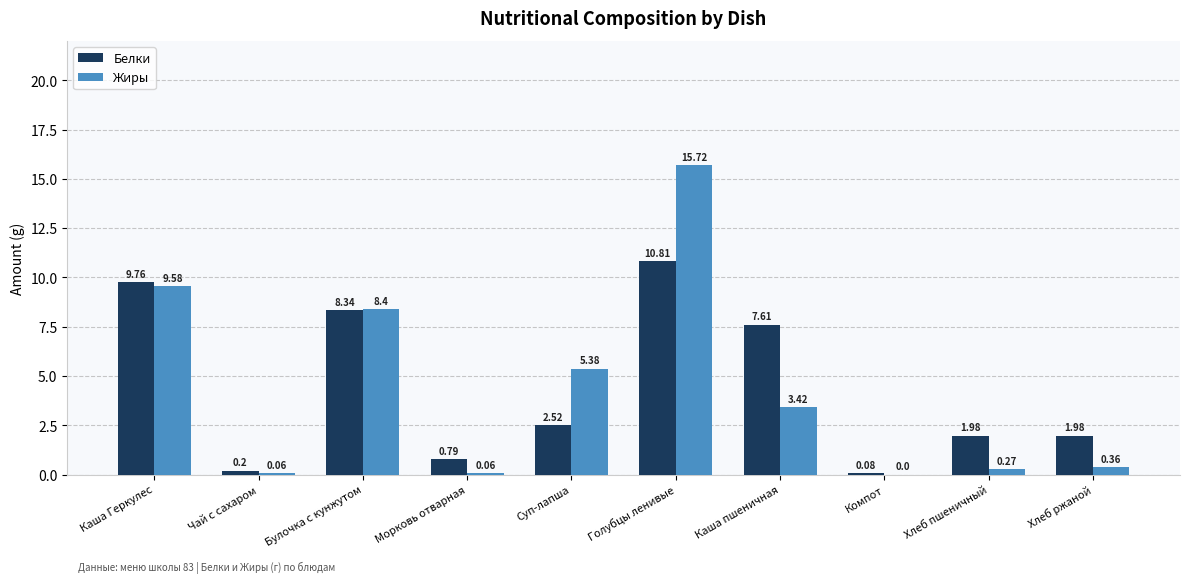

What is the sum of the Белки values at Компот and Суп-лапша?

2.6